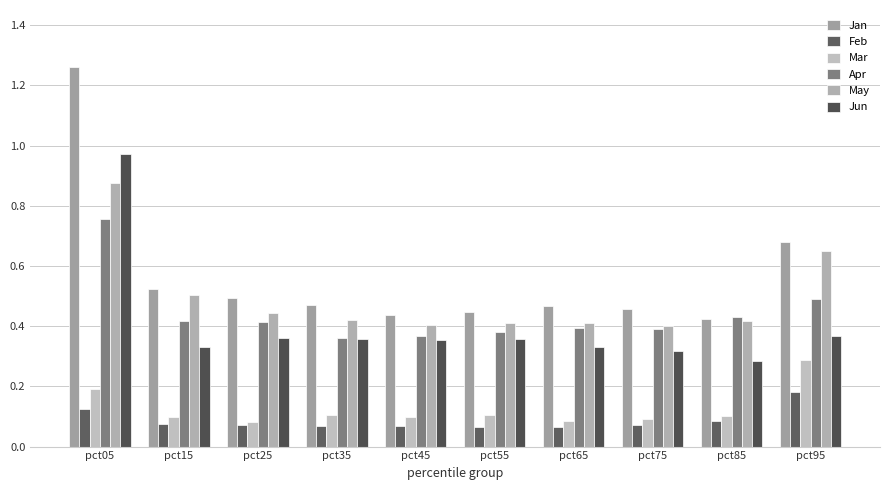

Which series changed the most between pct35 and pct65?

Apr